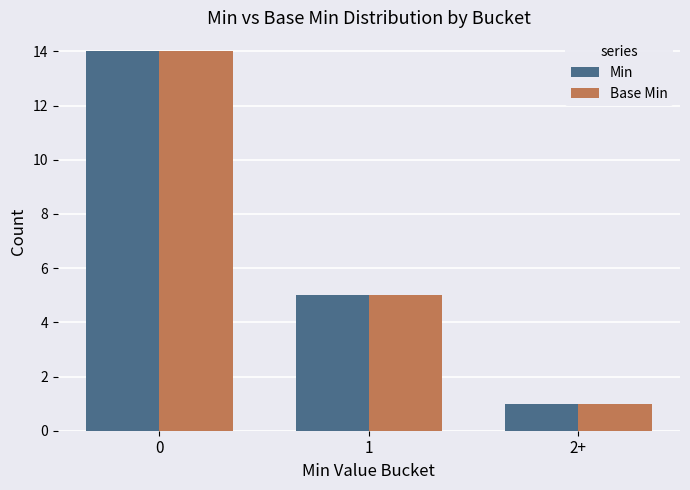

List the labels in order of Min value, largest first.

0, 1, 2+